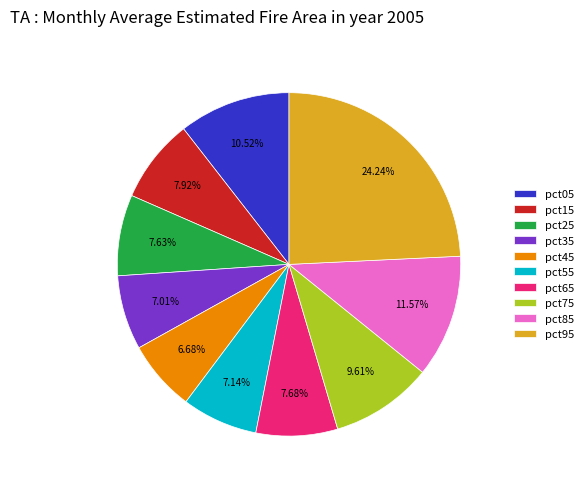

To the nearest percent, what percentage of the pie is pct25?

8%